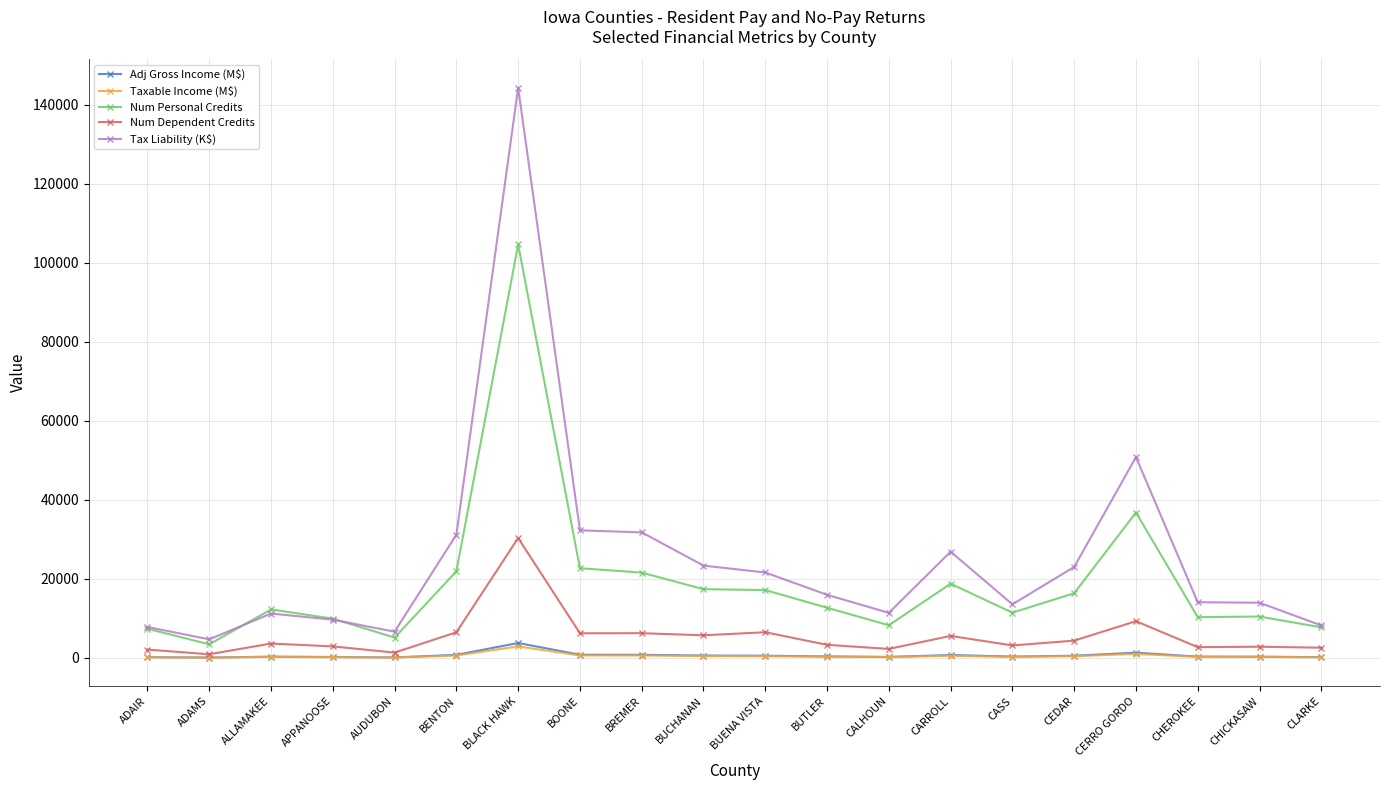

What is the value of the Taxable Income (M$) point at the 6th from the left?

621.8